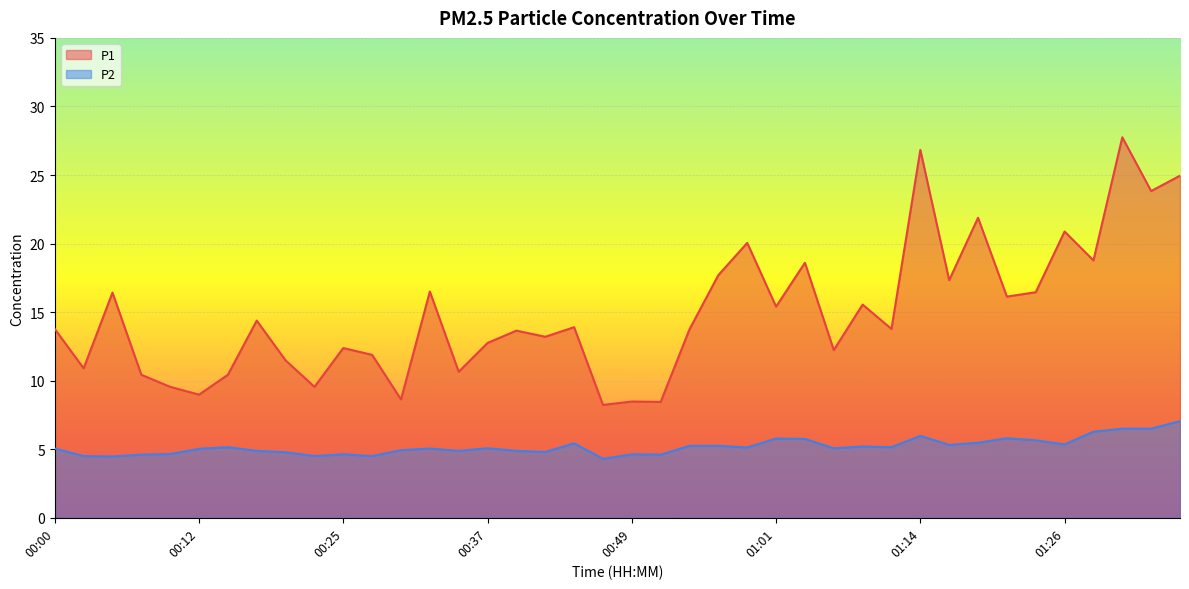

At 00:54, list the series in order from smallest to largest.

P2, P1